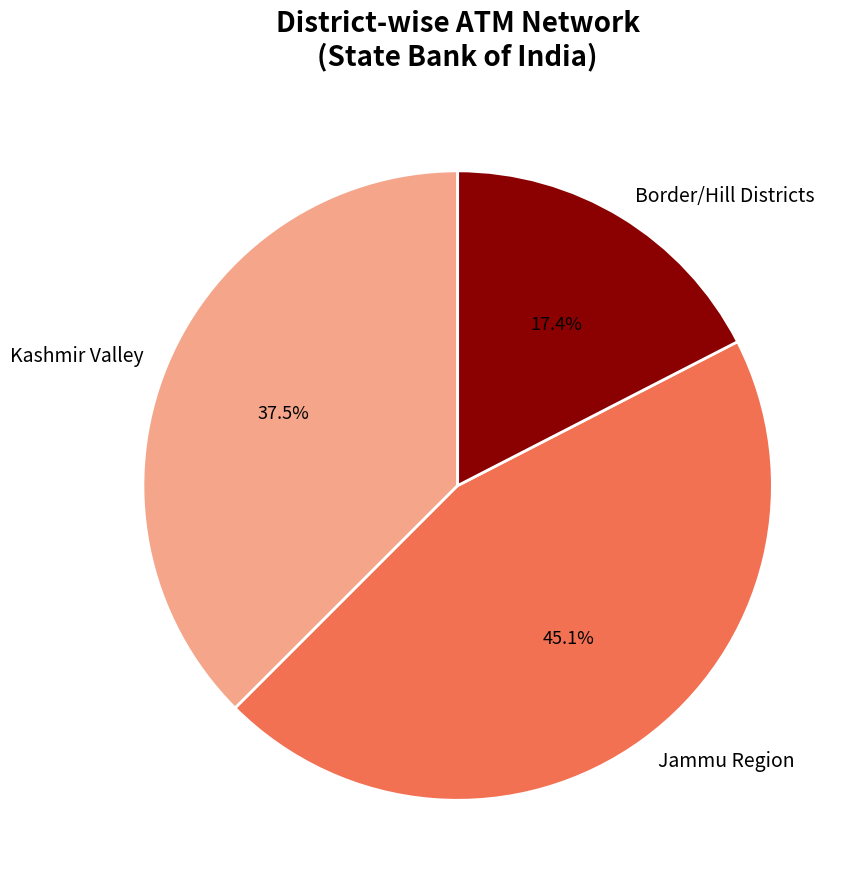

Is there any slice that represents more than half of the pie?

No